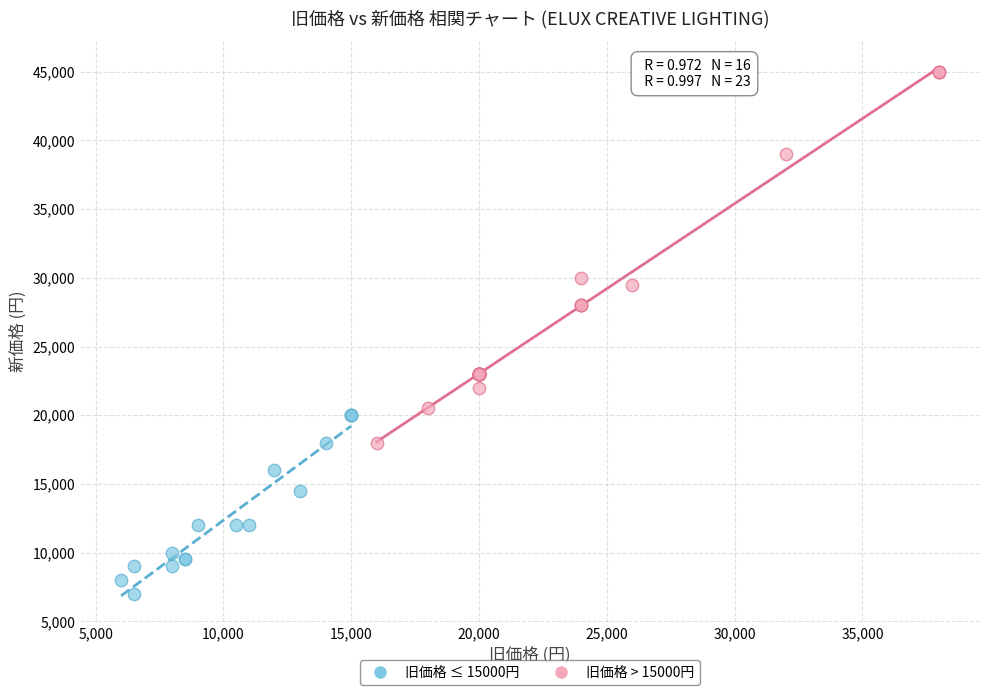

Which series has the widest spread of Y values?

旧価格 > 15000円